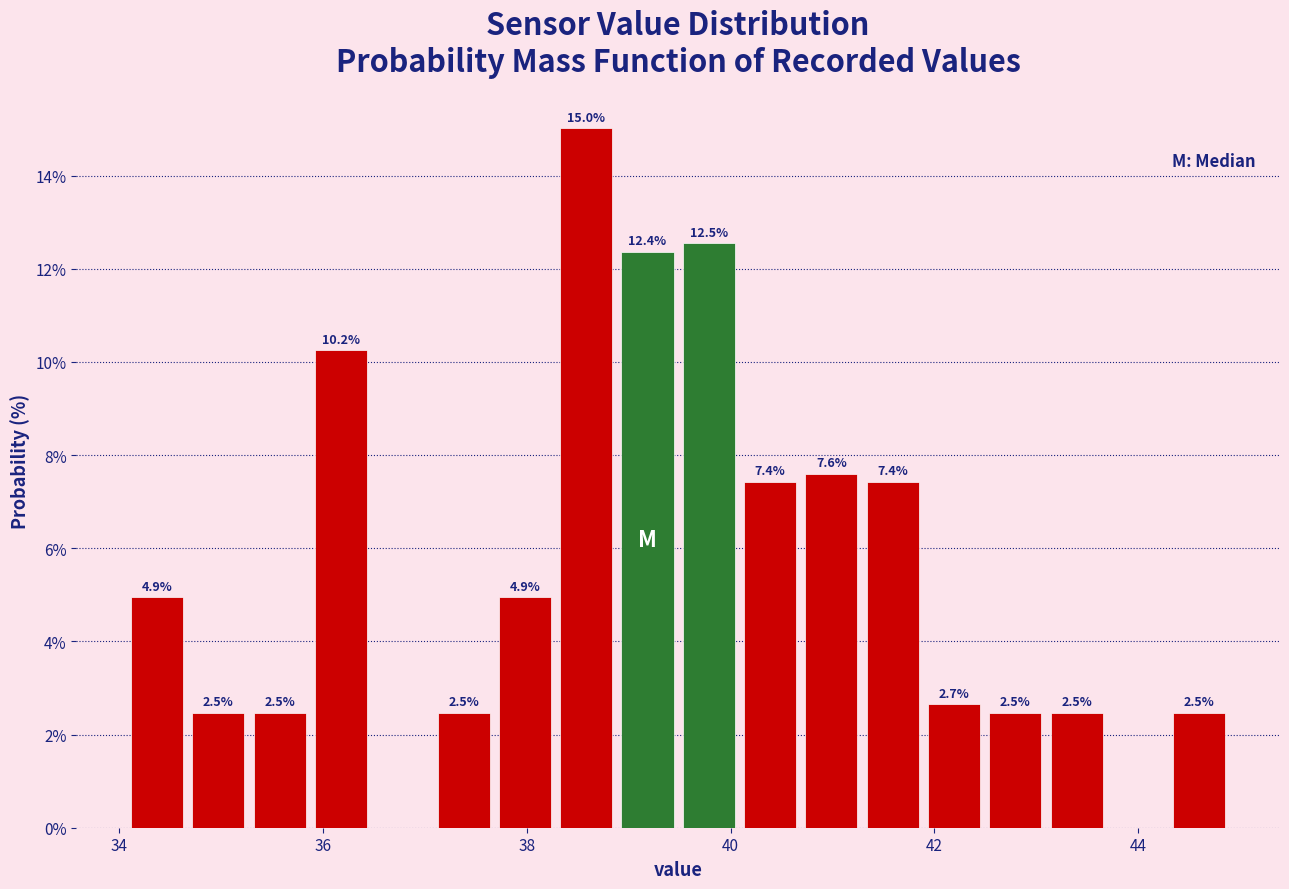

Around what value on the x-axis is the tallest bar? Give the approximate position of its centre, as read against the axis.

38.6